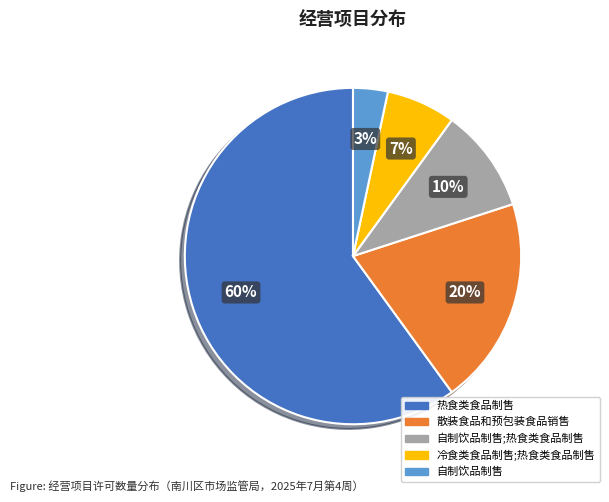

How many slices are in this pie chart?

5